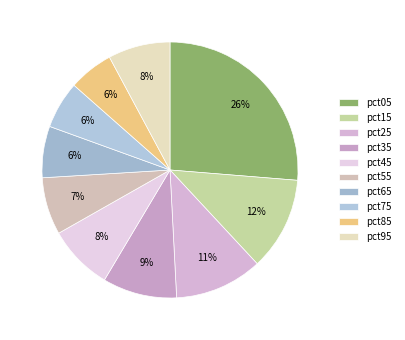

Which slice is the largest?

pct05